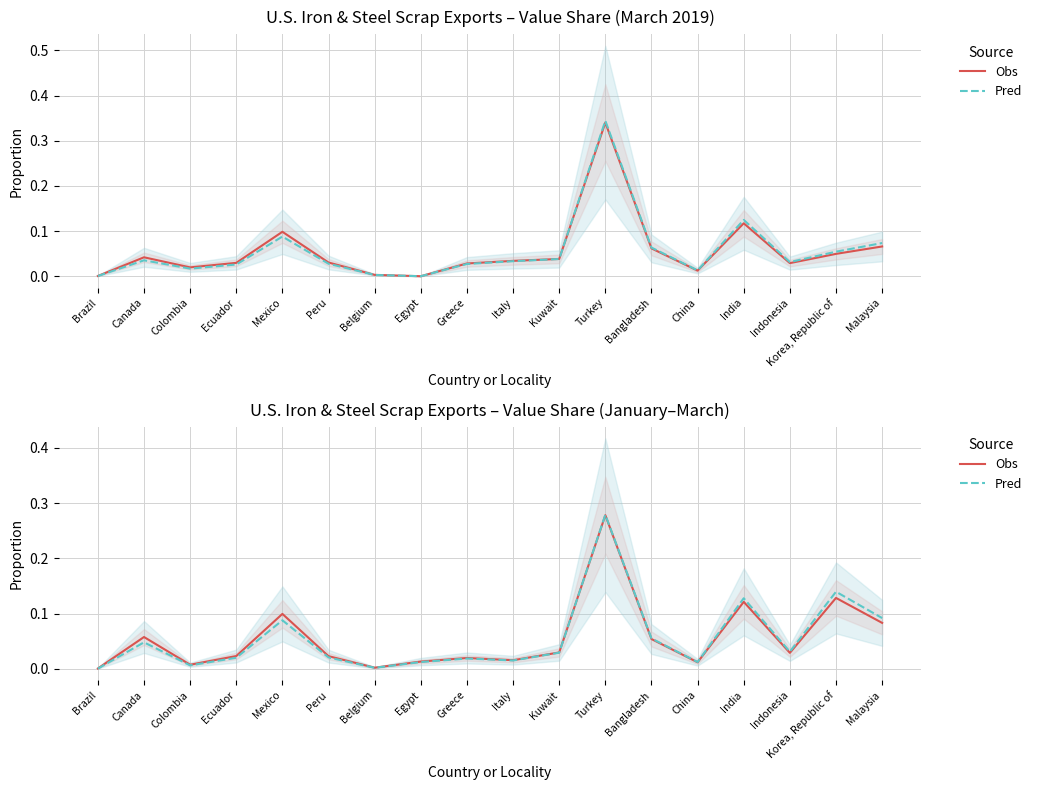

What position from the left is Canada?

2